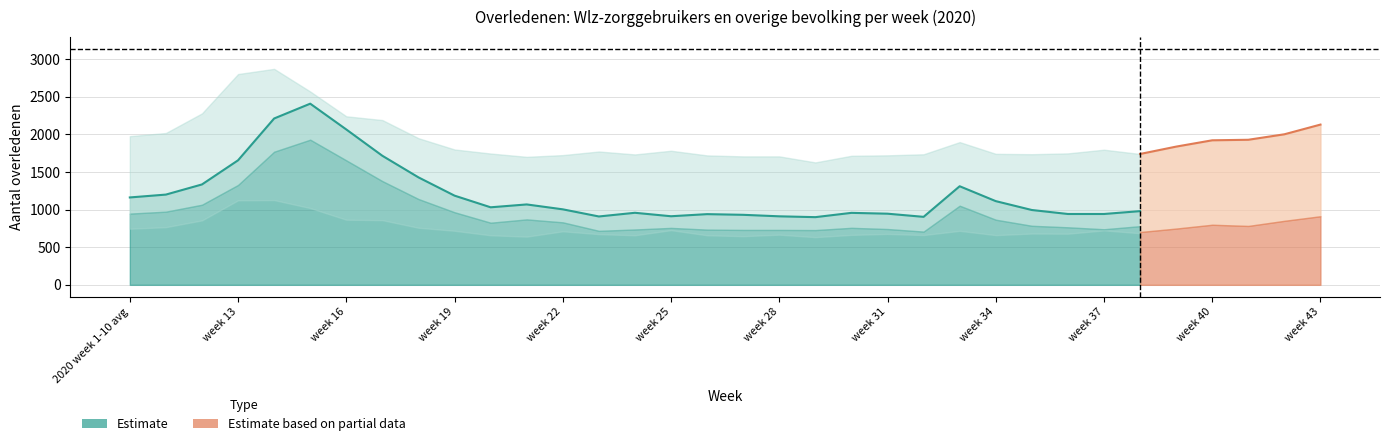

Where is the first local maximum for Overige 65 tot 80 jaar?

week 14